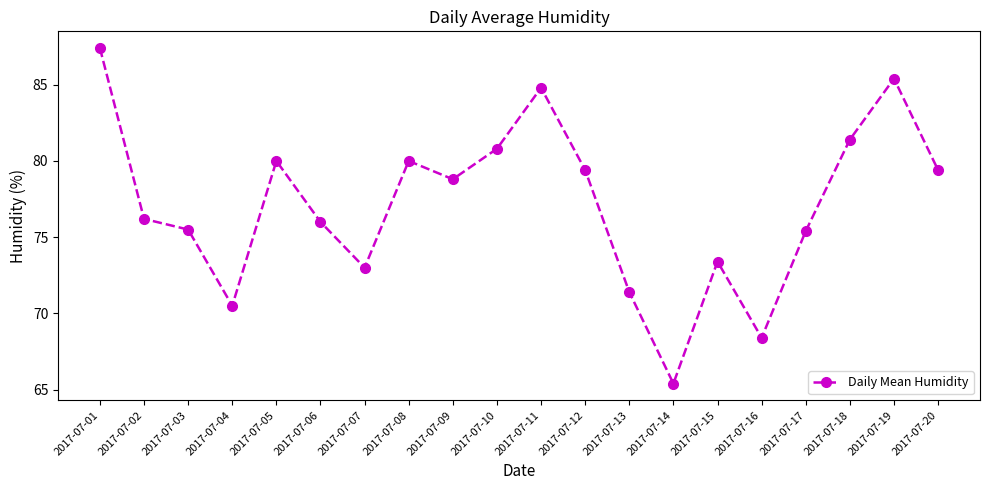

What is the minimum value shown in the chart?

65.4